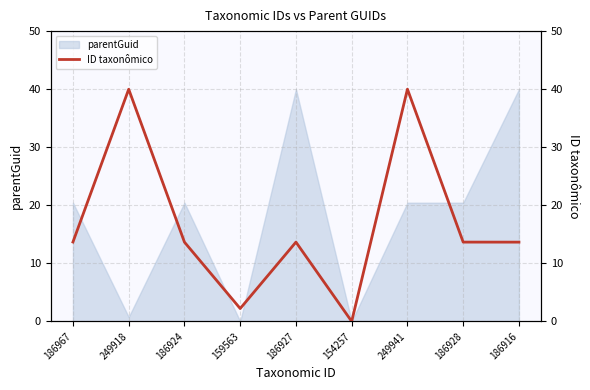

At which category does the data reach its first local valley?

159563